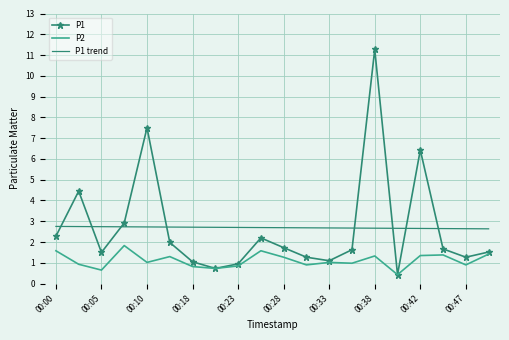

After their last crossing, which series has the higher values: P1 trend or P1?

P1 trend